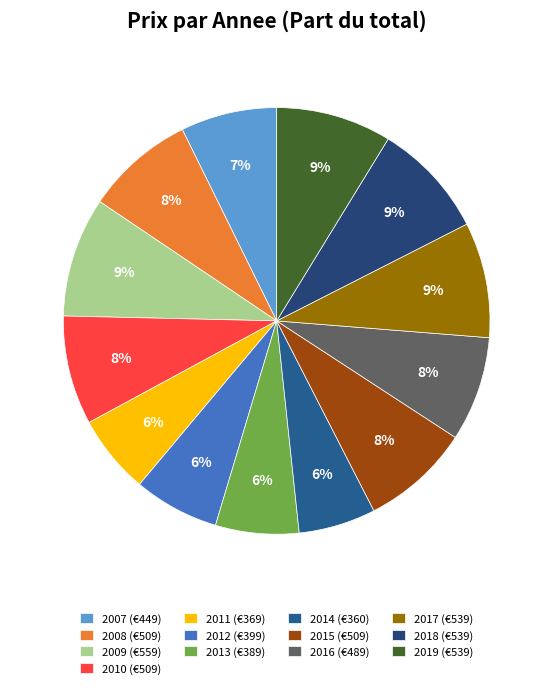

Does 2017 account for over 50% of the chart?

No